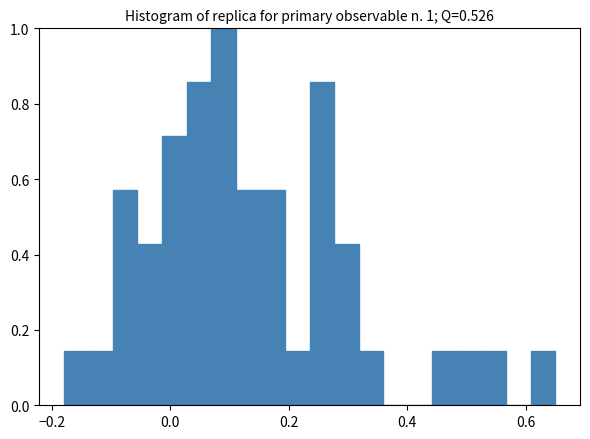

Around what value on the x-axis is the tallest bar? Give the approximate position of its centre, as read against the axis.

0.08